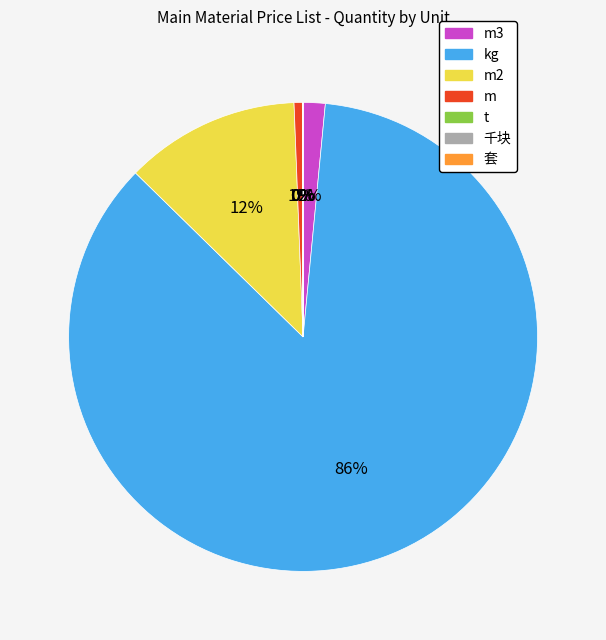

Is there any slice that represents more than half of the pie?

Yes